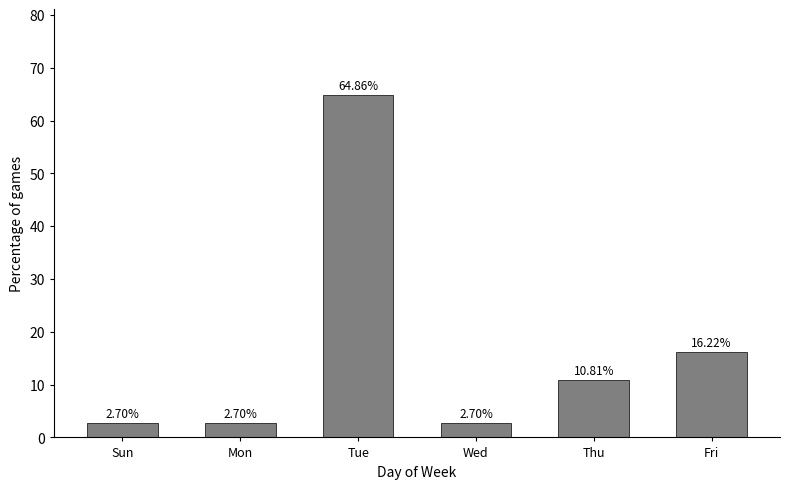

Where is the data nearest to the value 33?

Fri